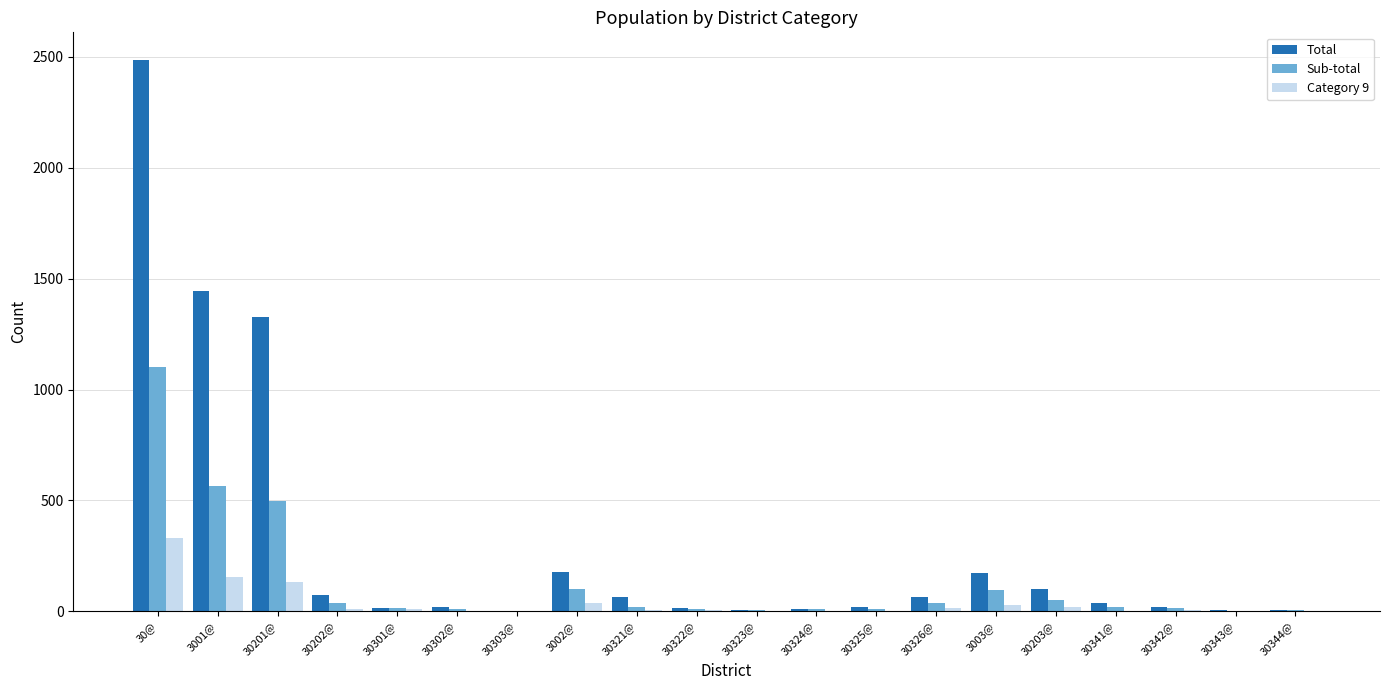

Where does the Category 9 series first go above 8?

30@